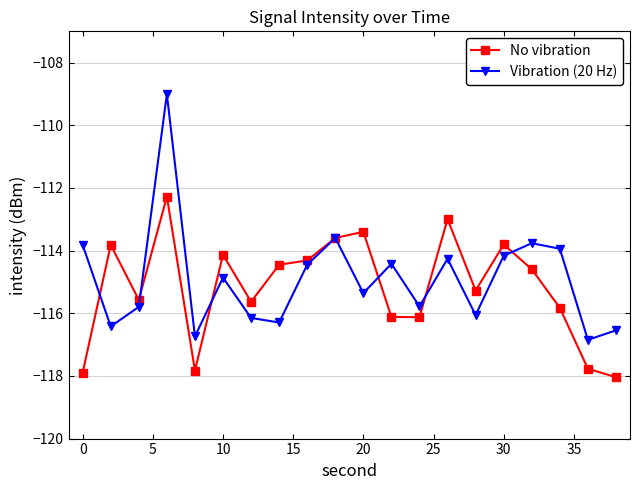

What is the minimum value shown in the chart?

-118.0